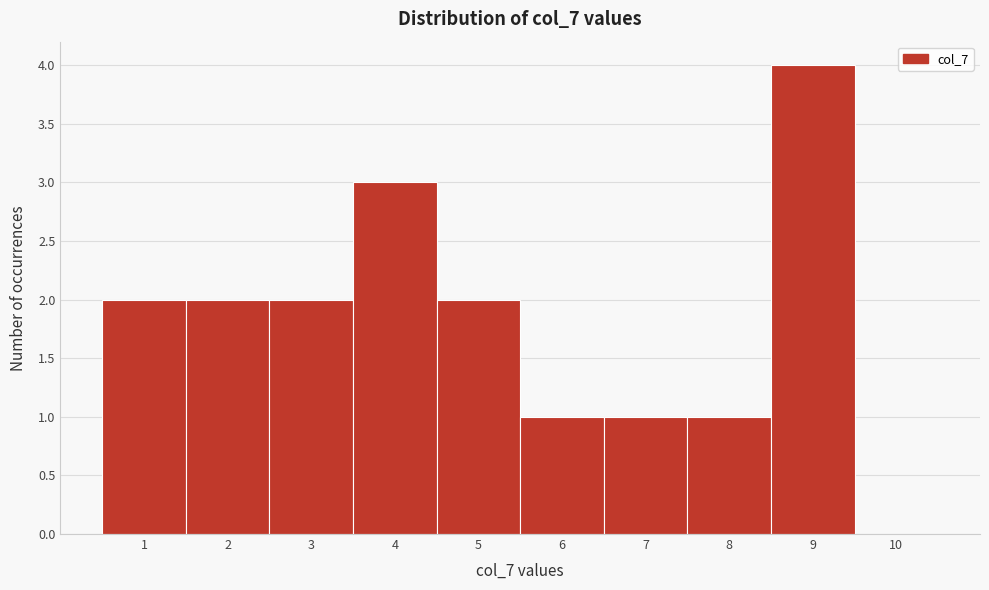

Reading left to right, transcribe this chart: for each bar, give the range it covers on the x-axis and its height. The values are not printed on the chart, so give them approximately, as read against the axis.

0.5 to 1.5: 2
1.5 to 2.5: 2
2.5 to 3.5: 2
3.5 to 4.5: 3
4.5 to 5.5: 2
5.5 to 6.5: 1
6.5 to 7.5: 1
7.5 to 8.5: 1
8.5 to 9.5: 4
9.5 to 10.5: 0